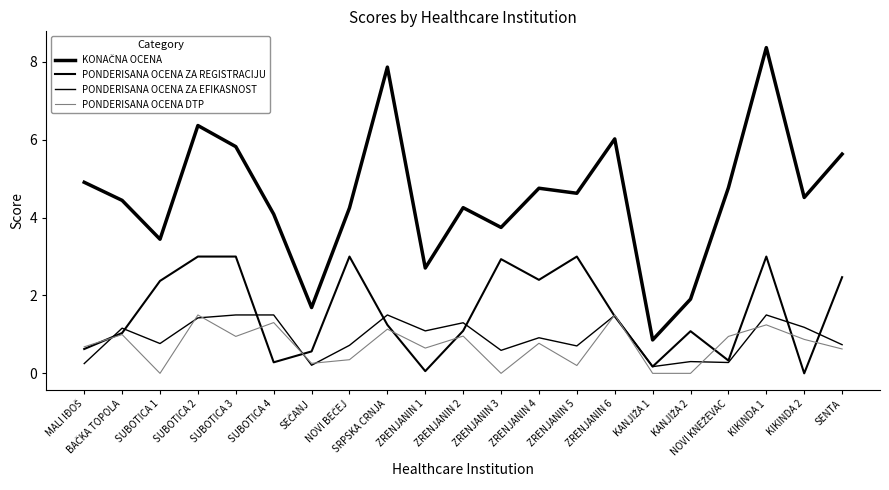

Reading left to right, extract all data points from this chart.

KONAČNA OCENA: 4.9	4.4	3.4	6.4	5.8	4.1	1.7	4.2	7.9	2.7	4.3	3.7	4.8	4.6	6.0	0.9	1.9	4.8	8.4	4.5	5.6
PONDERISANA OCENA ZA REGISTRACIJU: 0.6	1.0	2.4	3.0	3.0	0.3	0.6	3.0	1.2	0.1	1.1	2.9	2.4	3.0	1.5	0.2	1.1	0.3	3.0	0.0	2.5
PONDERISANA OCENA ZA EFIKASNOST: 0.3	1.2	0.8	1.4	1.5	1.5	0.2	0.7	1.5	1.1	1.3	0.6	0.9	0.7	1.5	0.2	0.3	0.3	1.5	1.2	0.7
PONDERISANA OCENA DTP: 0.7	1.0	0.0	1.5	0.9	1.3	0.3	0.4	1.1	0.6	1.0	0.0	0.8	0.2	1.5	0.0	0.0	0.9	1.2	0.9	0.6